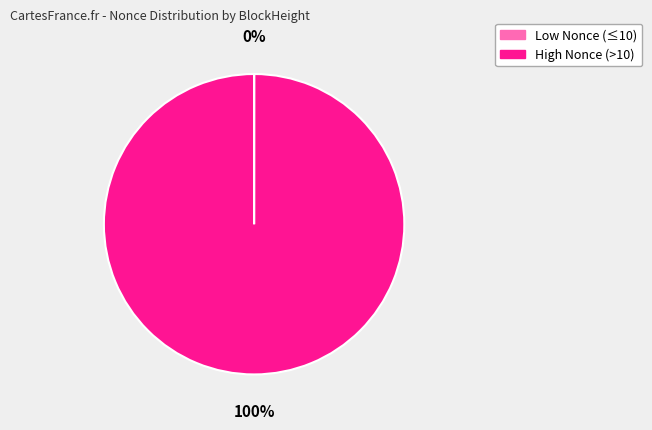

Is there any slice that represents more than half of the pie?

Yes